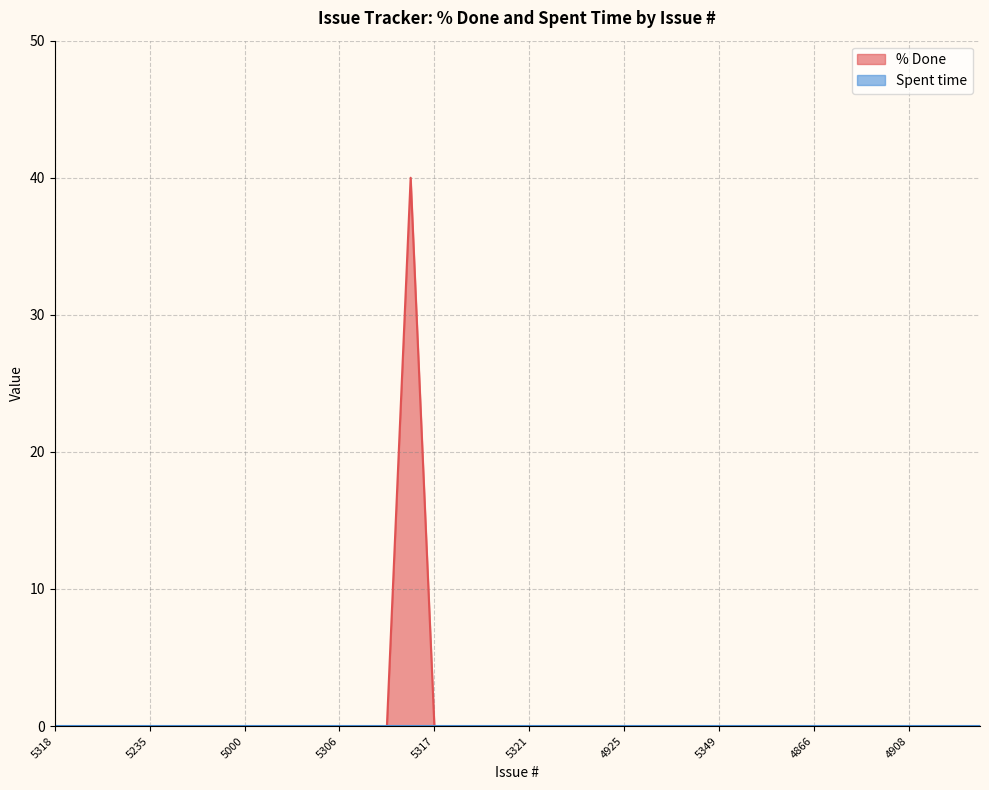

What is the difference between the maximum and minimum values?

40